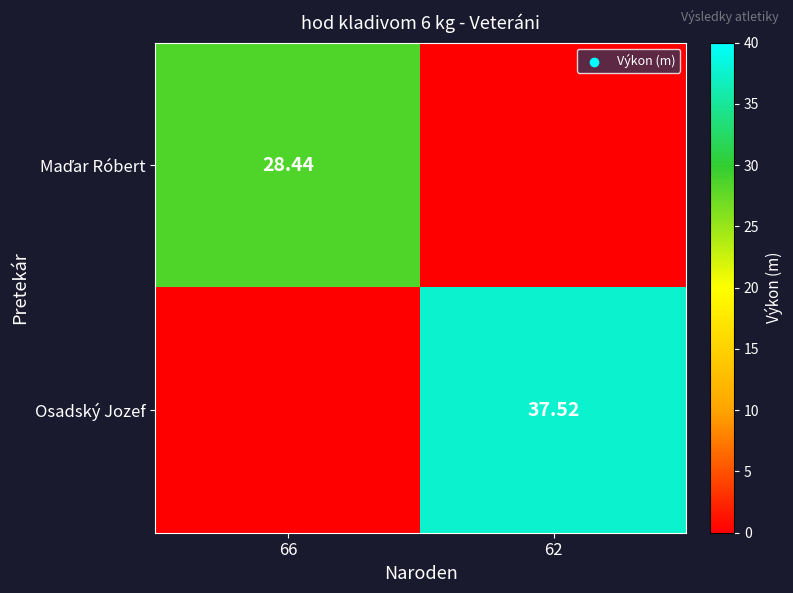

What is the highest value of the Maďar Róbert series?

28.4